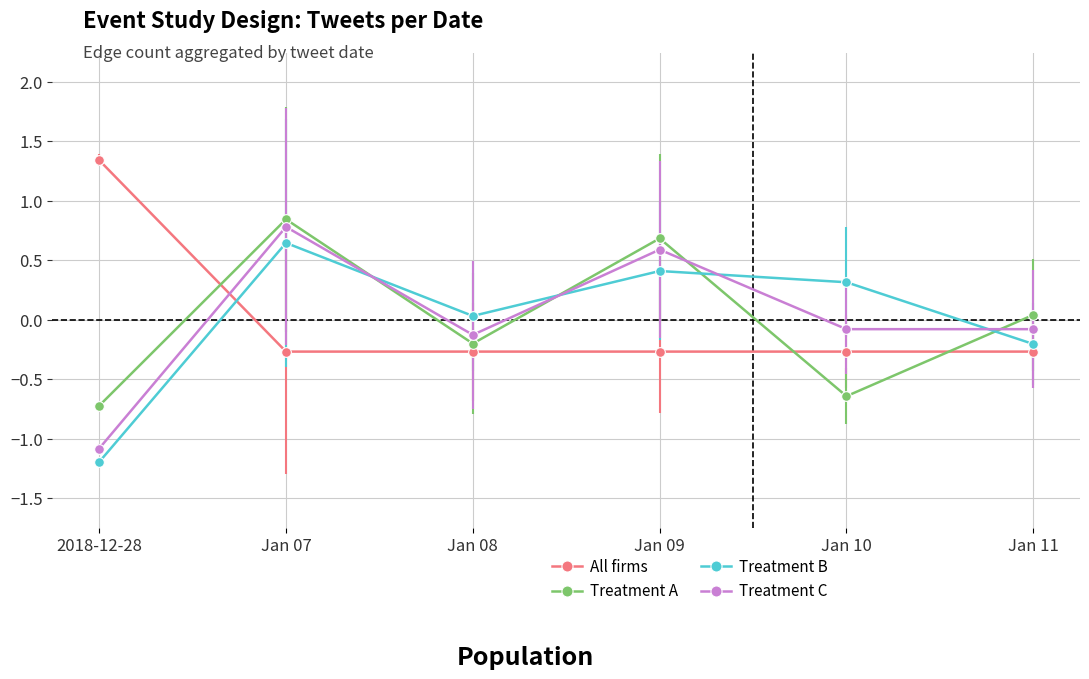

What is the label of the 6th point from the right?

2018-12-28